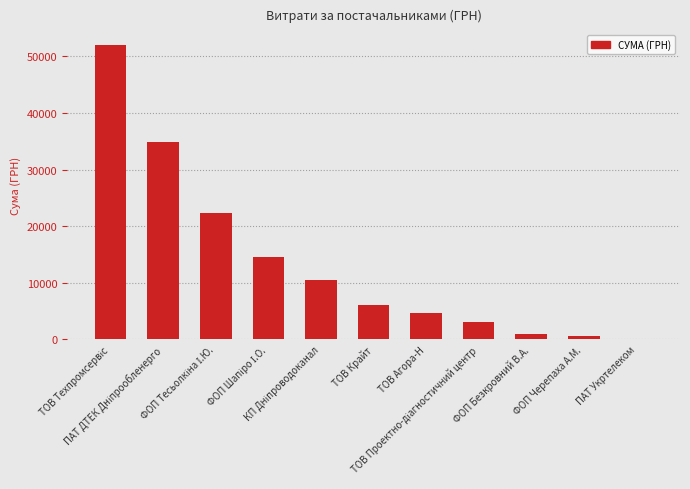

What is the sum of all values?

149829.7